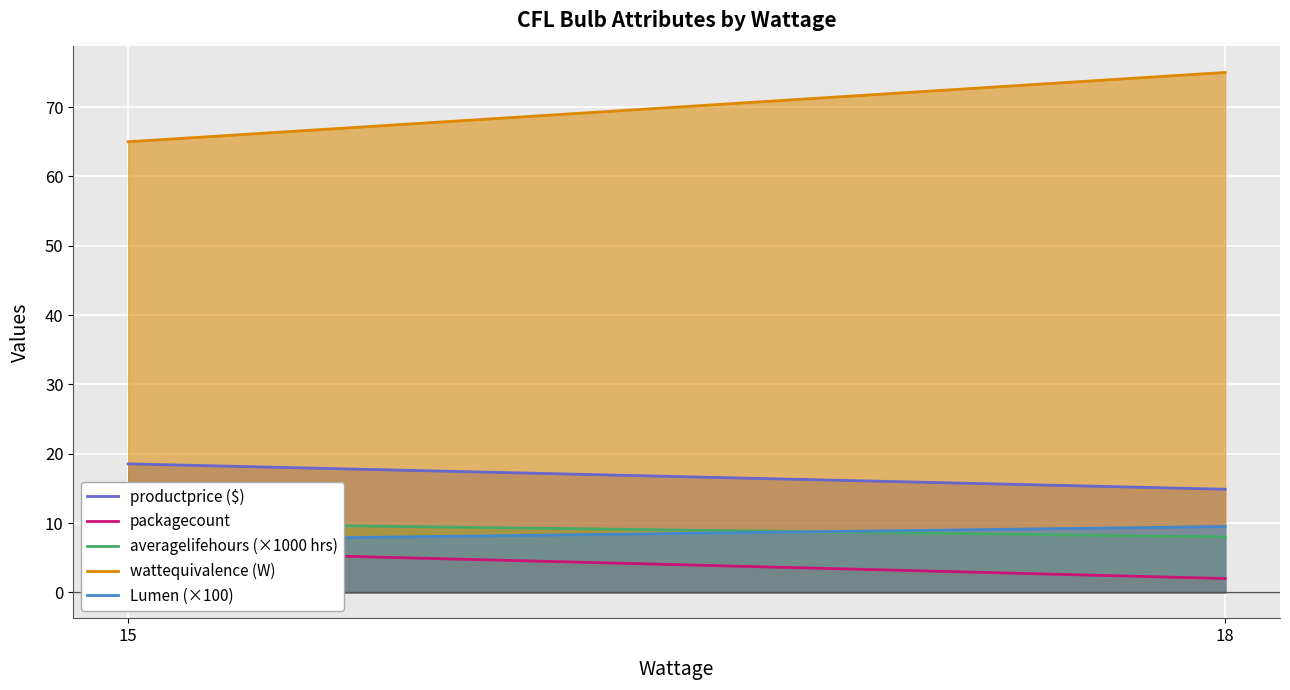

How many data points in Lumen (×100) are above 9?

1